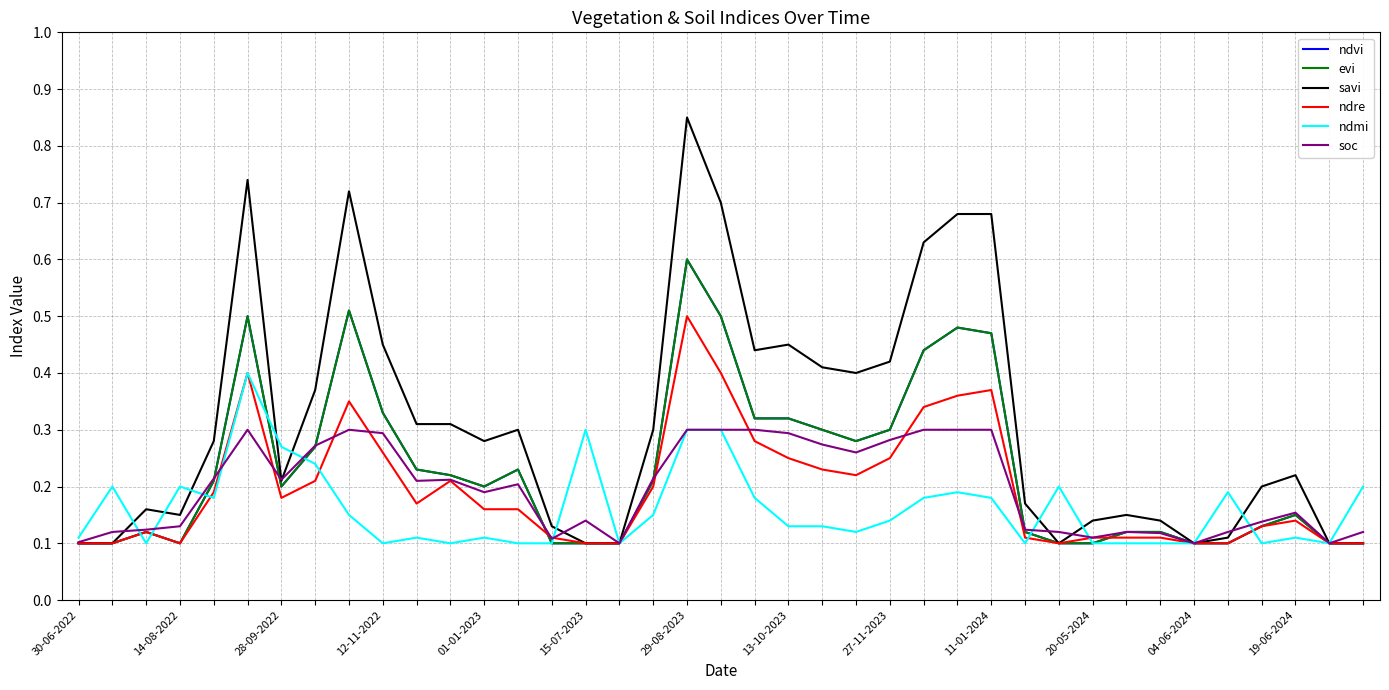

Does the chart have visible grid lines?

Yes